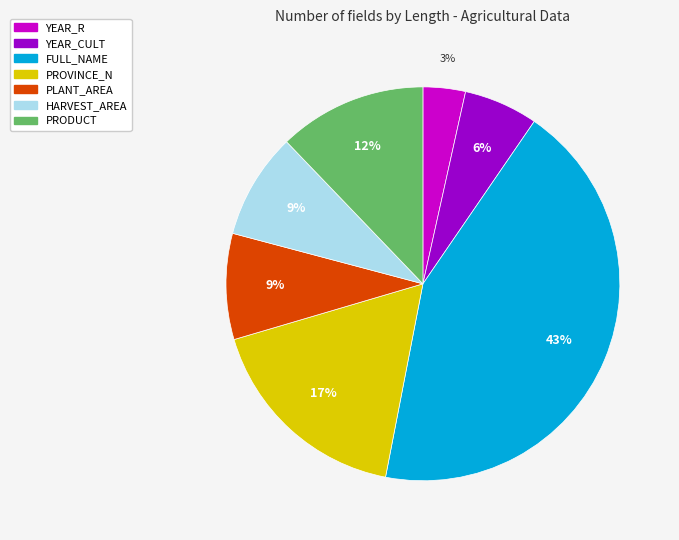

Combined, do YEAR_R and PRODUCT account for over 50%?

No